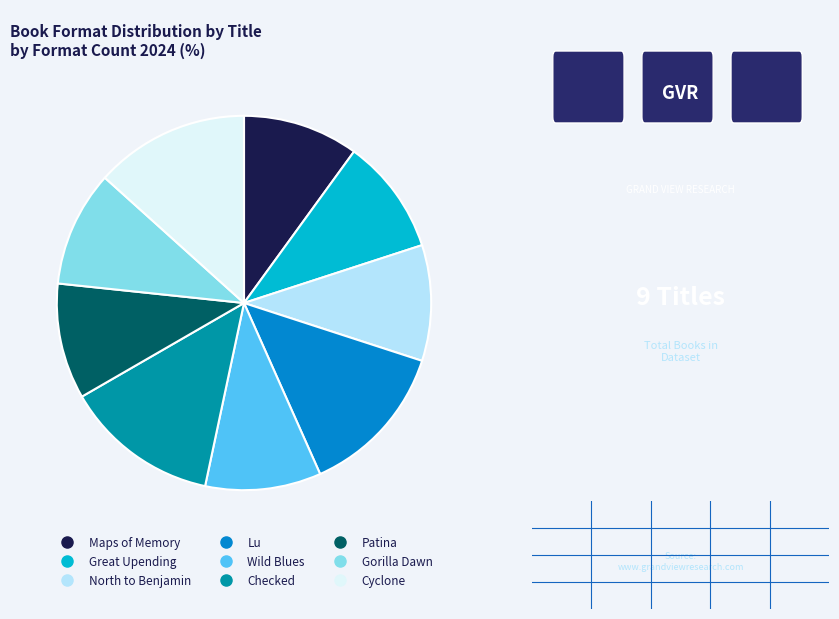

Is it true that Wild Blues is 1% of the pie?

False